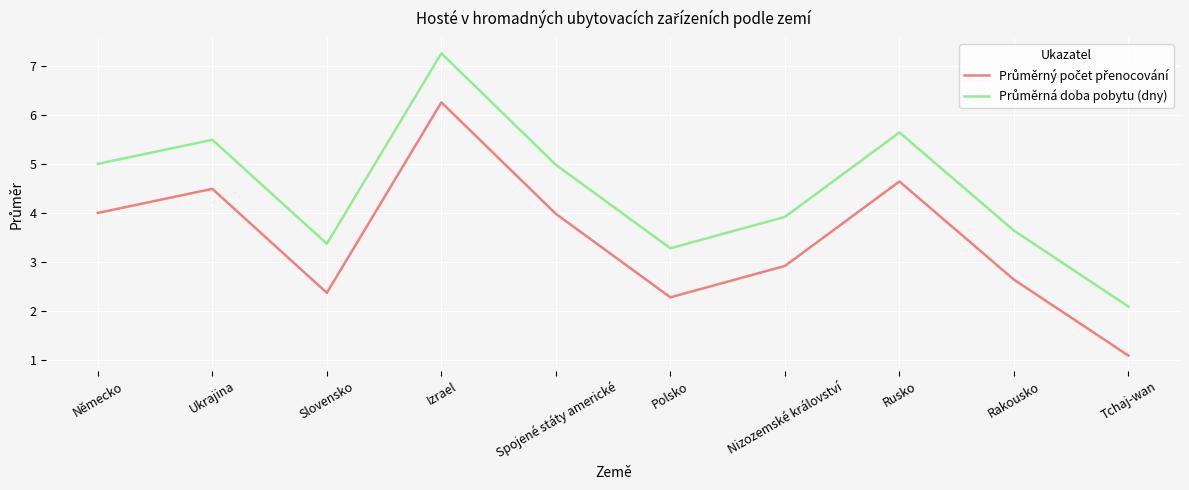

What position from the right is Slovensko?

8